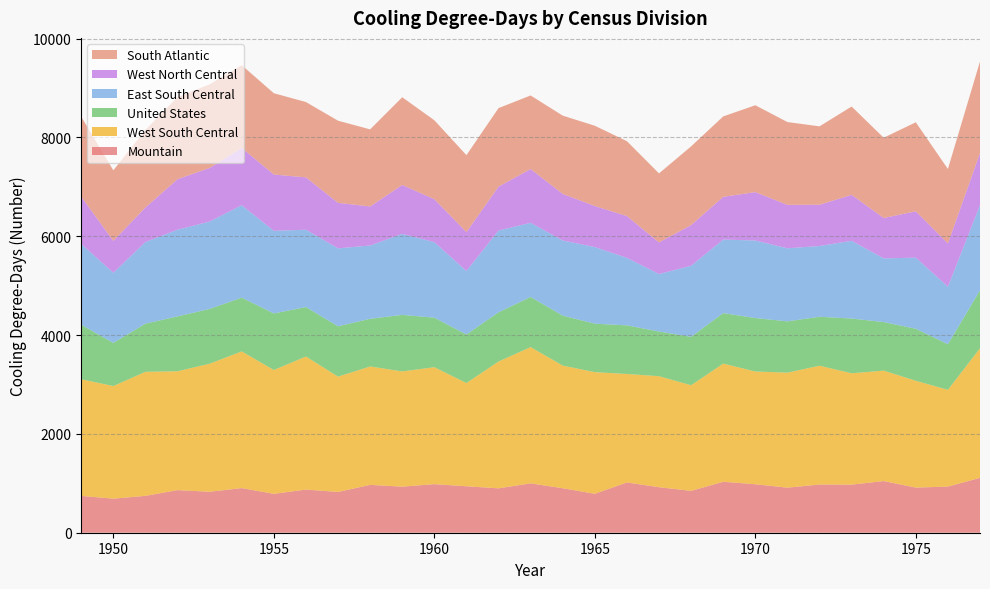

Reading left to right, what are all the values shown in this chart?

Mountain: 745	689	746	862	829	903	787	873	825	968	932	983	940	898	999	900	788	1017	921	847	1031	981	912	975	973	1045	913	934	1110
West South Central: 2360	2279	2510	2405	2591	2766	2505	2693	2333	2396	2332	2366	2089	2566	2757	2482	2461	2195	2246	2138	2391	2281	2327	2404	2253	2235	2162	1957	2622
United States: 1103	873	975	1111	1108	1088	1145	1000	1019	965	1144	1002	982	996	1015	1011	981	984	904	979	1022	1082	1038	991	1108	983	1052	923	1172
East South Central: 1635	1419	1651	1753	1768	1870	1672	1565	1577	1483	1639	1529	1285	1655	1500	1520	1550	1366	1164	1437	1488	1569	1478	1432	1573	1288	1439	1163	1724
West North Central: 956	646	700	1023	1085	1159	1139	1059	921	790	990	870	787	888	1088	943	831	845	640	824	865	979	879	834	930	818	937	877	1056
South Atlantic: 1619	1427	1571	1661	1692	1674	1645	1525	1662	1560	1775	1597	1557	1589	1489	1584	1624	1516	1396	1593	1627	1758	1676	1587	1787	1624	1802	1507	1852